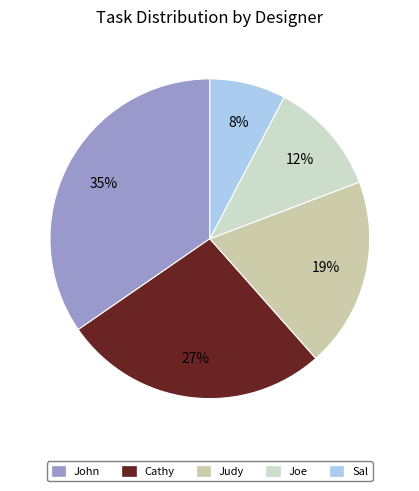

Is Sal the majority of the pie?

No